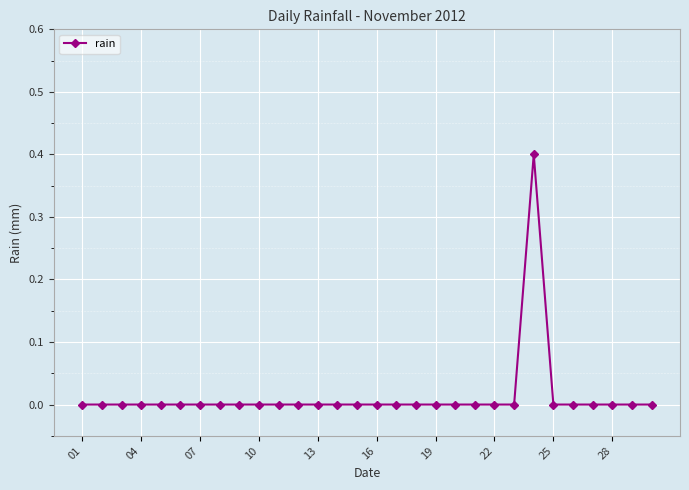

How many data points does each series have?

30